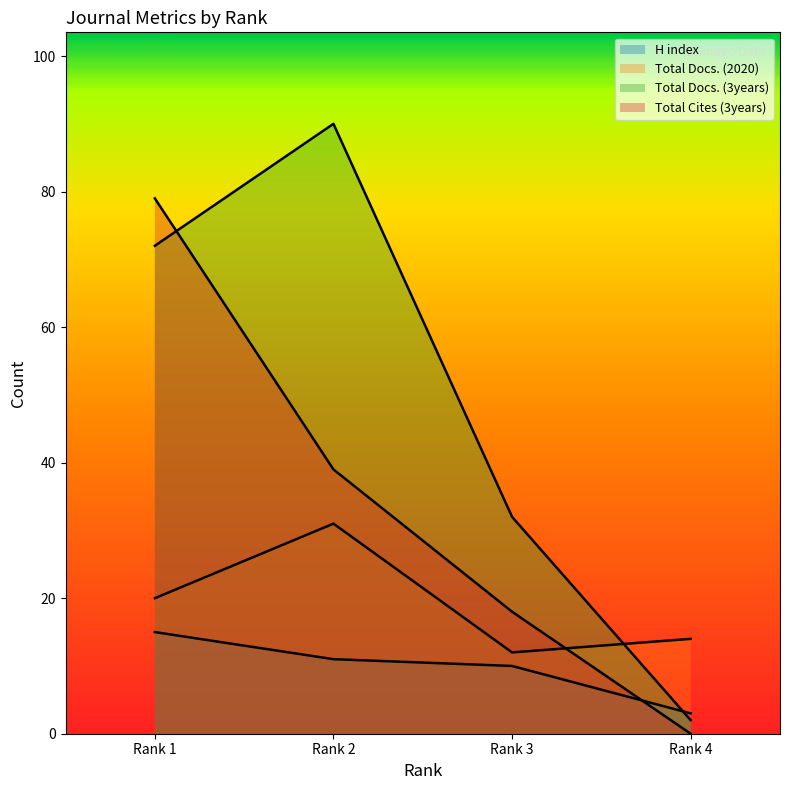

Is it true that Total Cites (3years) equals 10 at Rank 2?

False